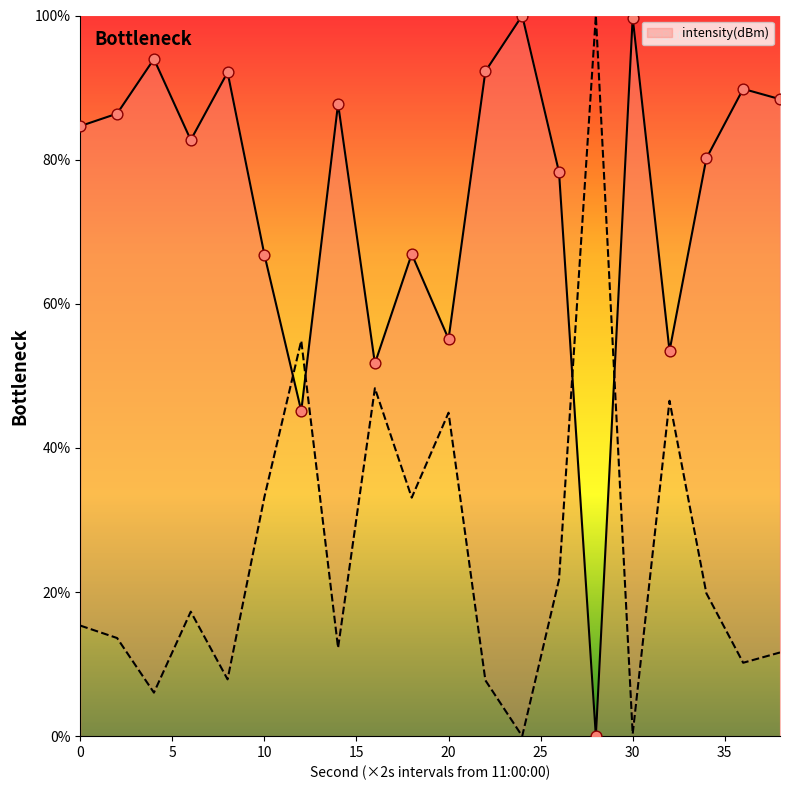

What is the change in value from 12 to 14?

+42.6